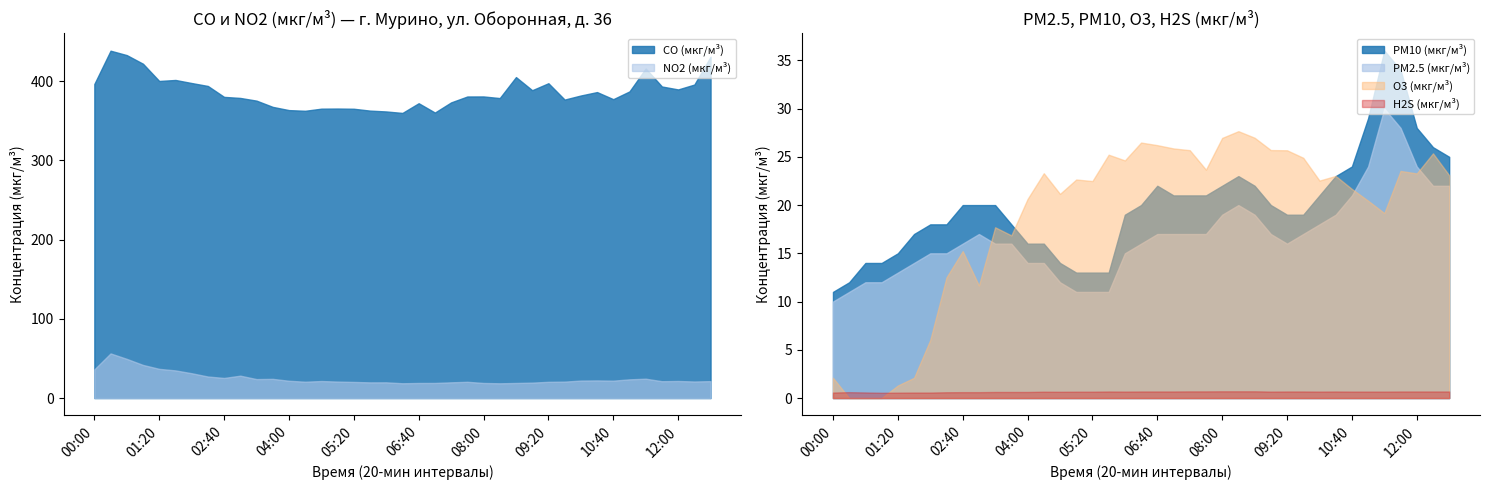

What is the maximum value for PM10 (мкг/м³)?

36.0